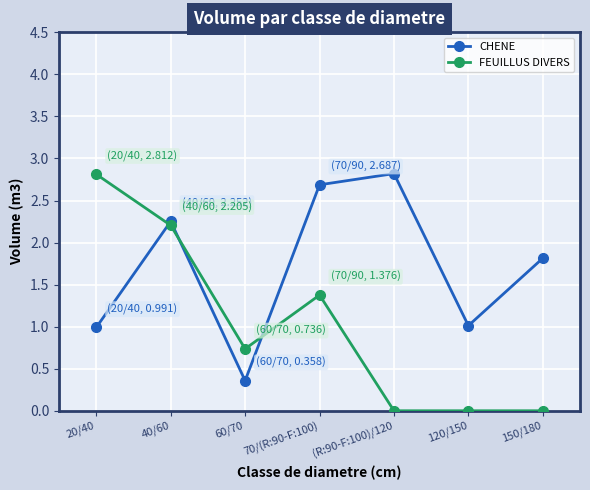

Which series changed the most between 40/60 and 70/(R:90-F:100)?

FEUILLUS DIVERS